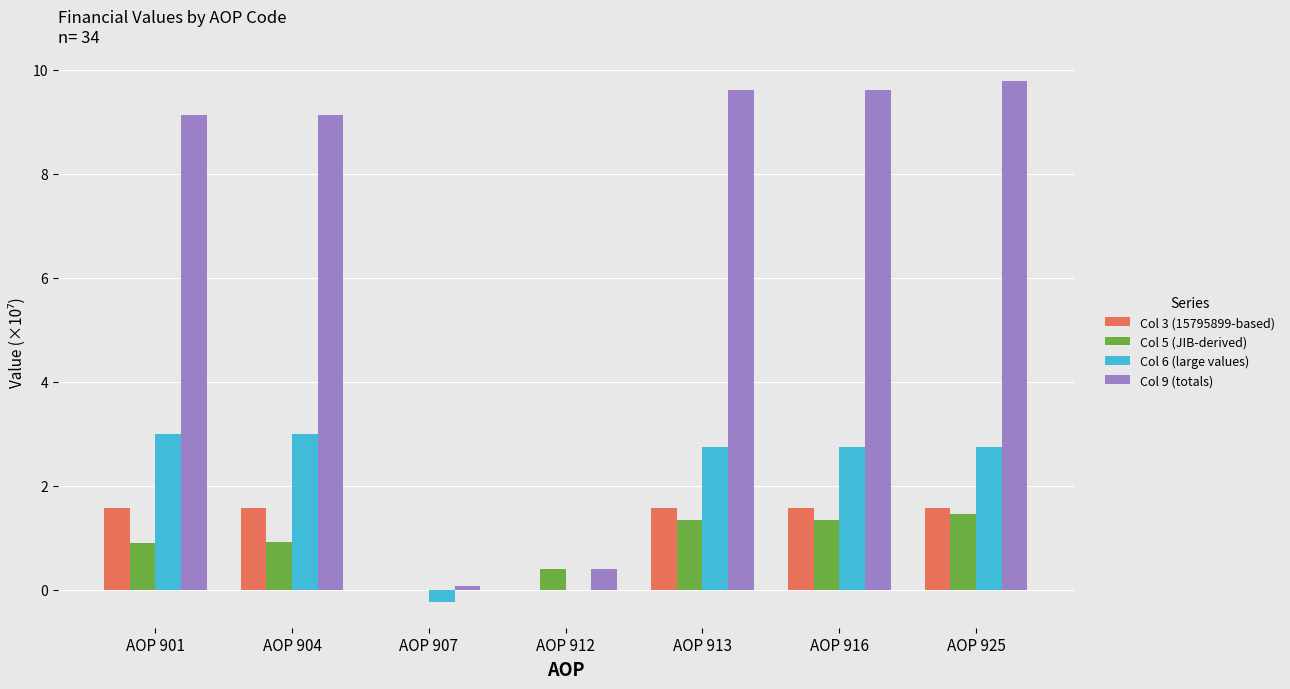

What is the maximum value shown in the chart?

9.8